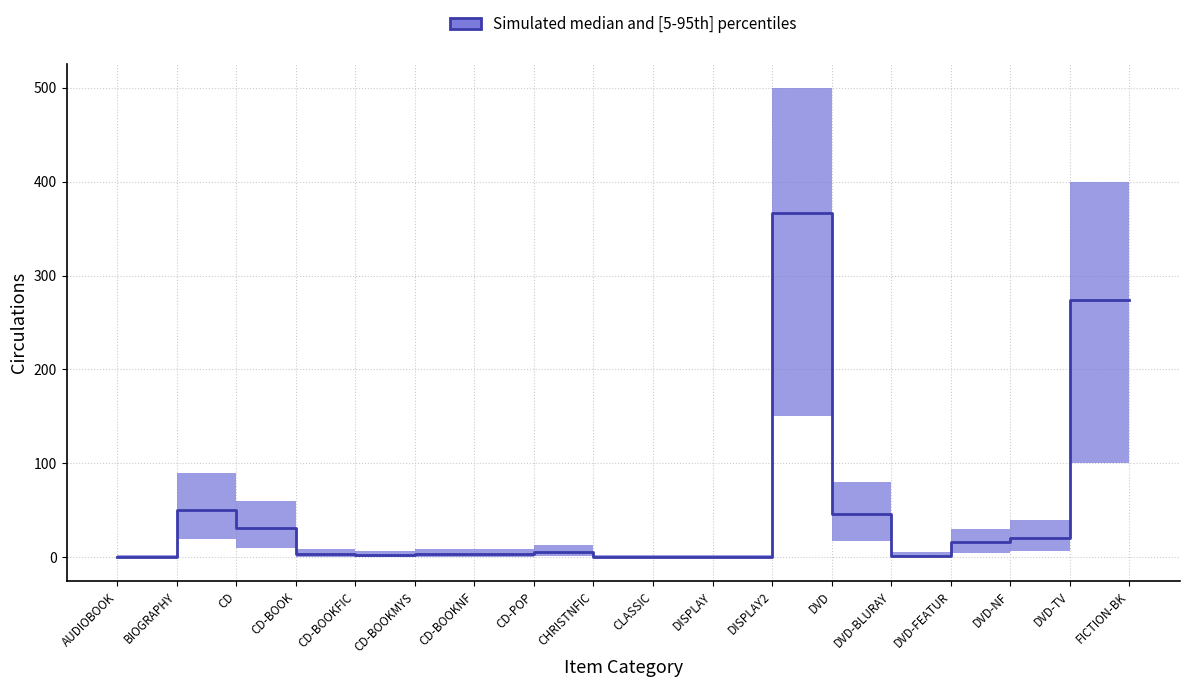

What is the value of the 12th point from the left?

1